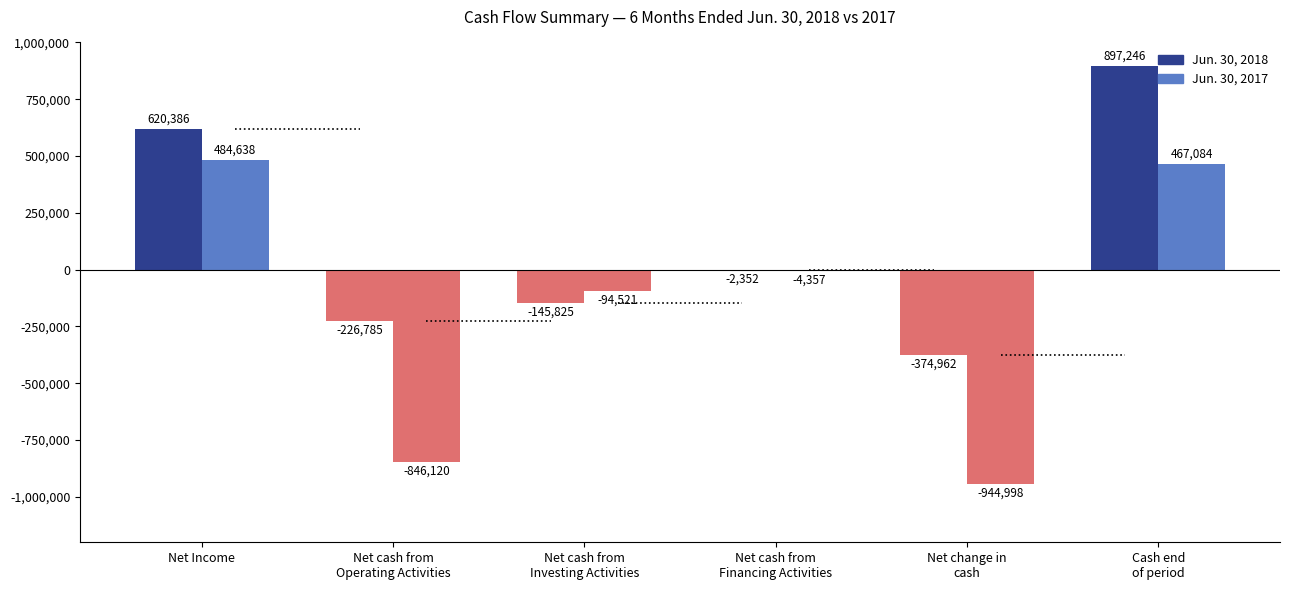

How many negative values does the Jun. 30, 2018 series have?

4